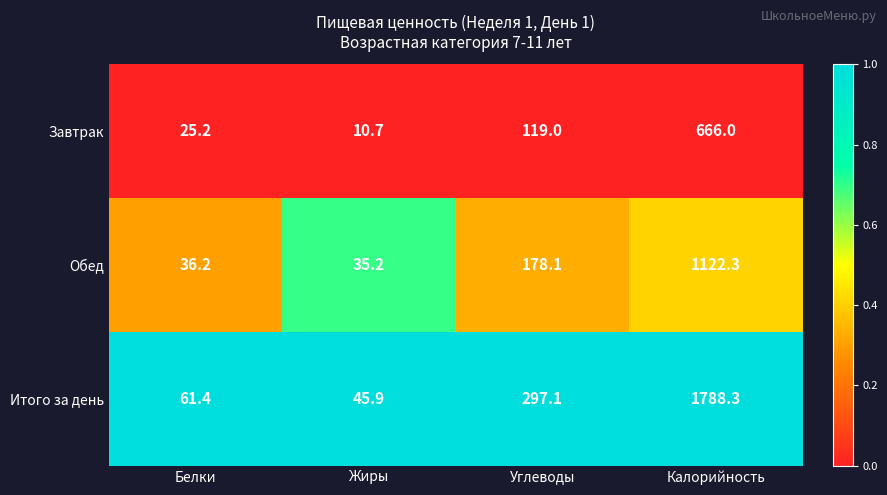

At Калорийность, list the series in order from smallest to largest.

Завтрак, Обед, Итого за день